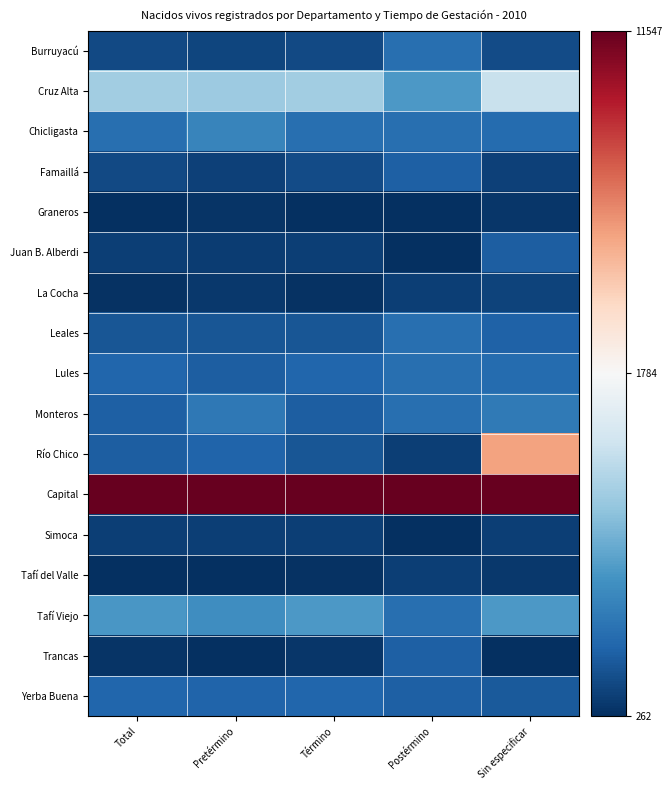

Which has a higher value, Sin especificar or Pretérmino?

Sin especificar